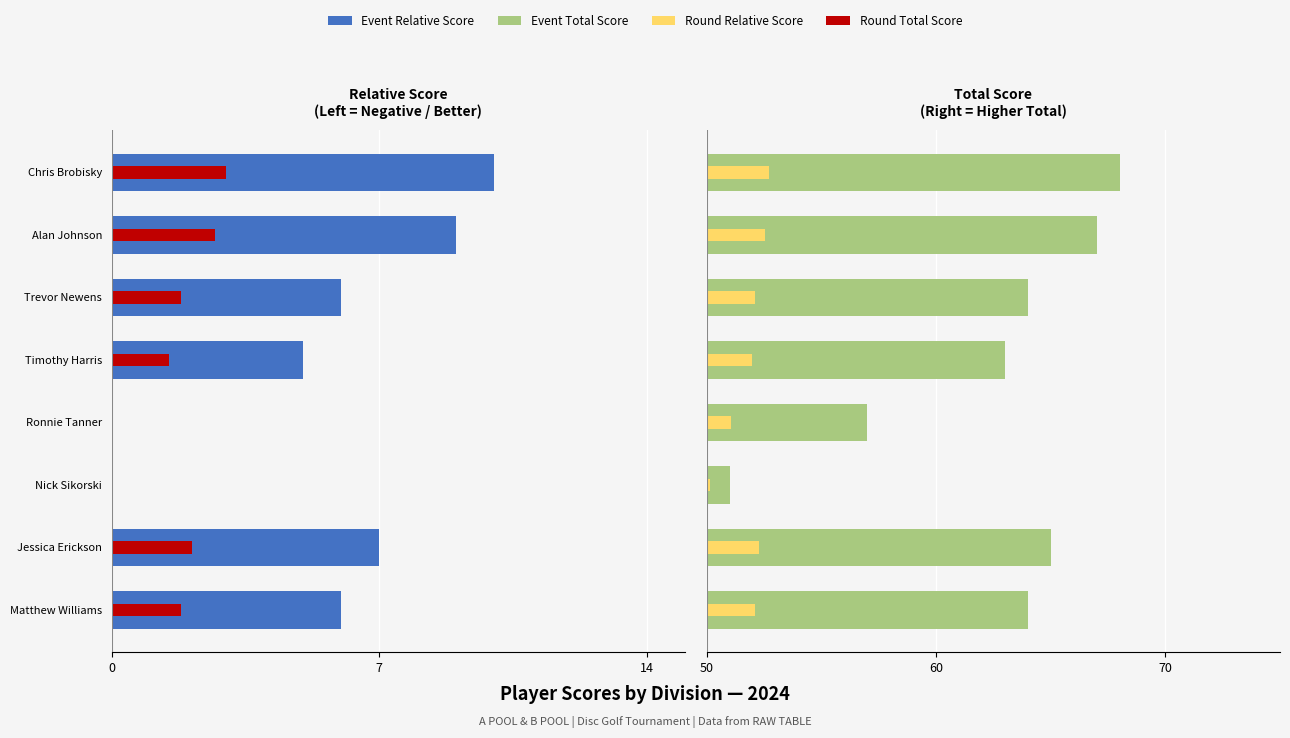

Reading left to right, extract all data points from this chart.

event_relative_score: -6.0	-7.0	7.0	1.0	-5.0	-6.0	-9.0	-10.0
round_relative_score: -1.8	-2.1	2.1	0.3	-1.5	-1.8	-2.7	-3.0
event_total_score: 14.0	15.0	1.0	7.0	13.0	14.0	17.0	18.0
round_total_score: 2.1	2.2	0.1	1.1	1.9	2.1	2.5	2.7